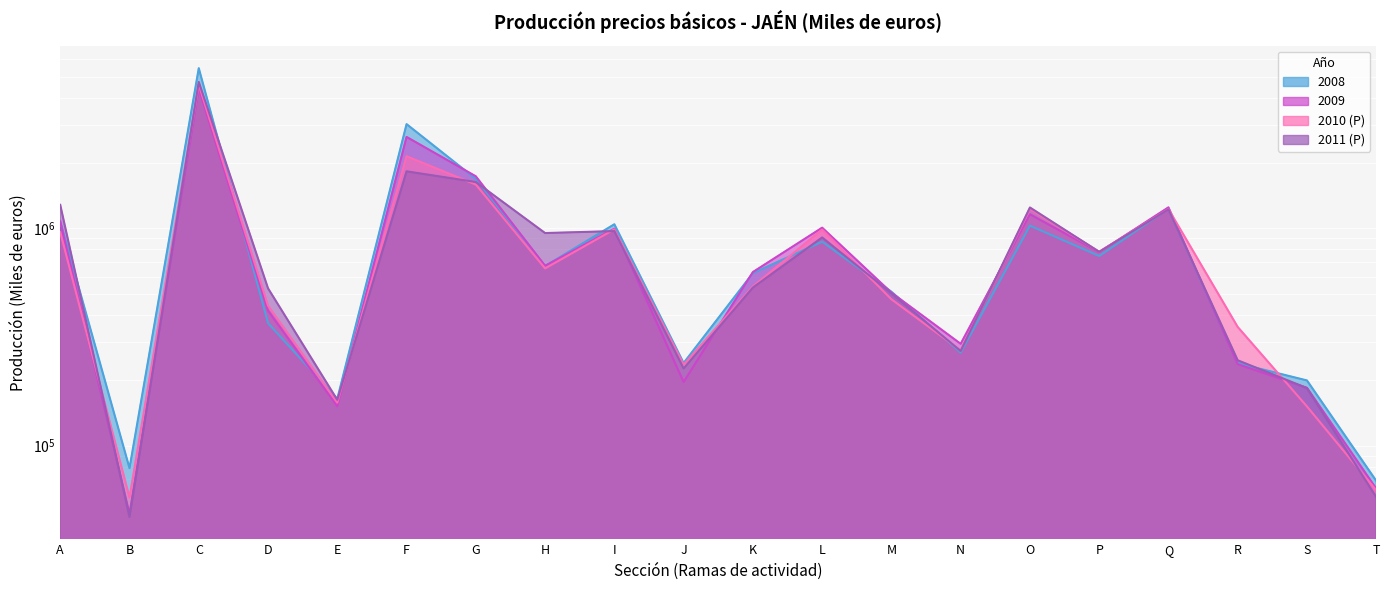

Reading left to right, list all the values displayed in this chart.

2008: A=1076924	B=78796	C=5465345	D=366318	E=164307	F=3020458	G=1690390	H=670872	I=1045185	J=240194	K=622504	L=868799	M=511270	N=268273	O=1030269	P=746582	Q=1230989	R=239607	S=199643	T=68877
2009: A=1077465	B=48551	C=4414016	D=418312	E=151846	F=2637867	G=1737592	H=673019	I=997032	J=196446	K=629875	L=1008107	M=506439	N=294428	O=1162409	P=777525	Q=1250469	R=237399	S=184627	T=63426
2010 (P): A=960523	B=57727	C=4590682	D=440766	E=157804	F=2148543	G=1591700	H=654573	I=990460	J=236011	K=540766	L=987884	M=471975	N=274460	O=1227988	P=781538	Q=1227463	R=351901	S=151521	T=62318
2011 (P): A=1283826	B=47014	C=4721822	D=530020	E=162519	F=1830995	G=1635490	H=952186	I=972194	J=226649	K=534328	L=908758	M=502969	N=272741	O=1248601	P=780278	Q=1223460	R=247192	S=184079	T=57987